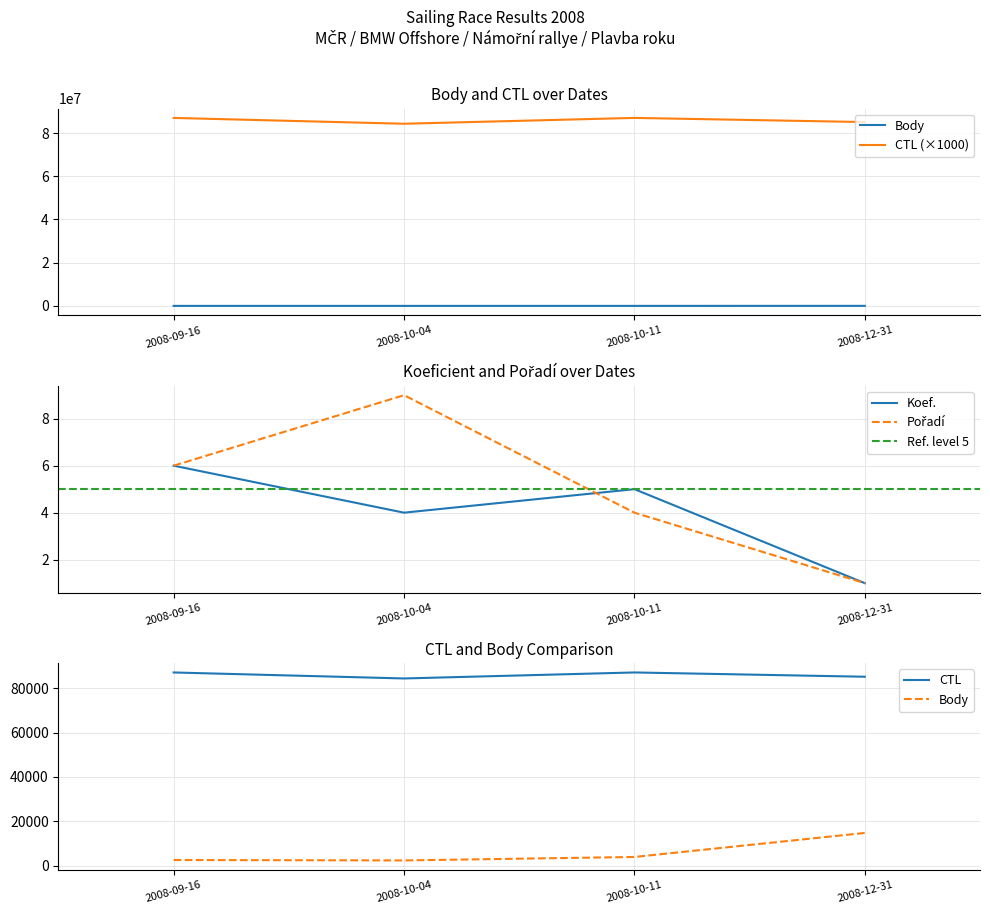

How many data points in Body are above 4000?

1